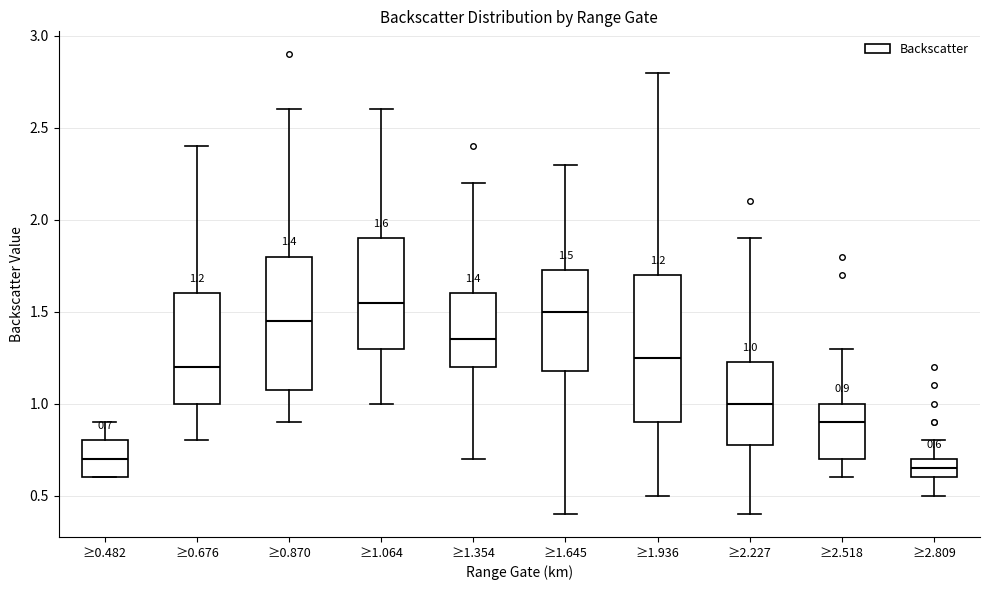

Which box's median line is the lowest?

≥2.809